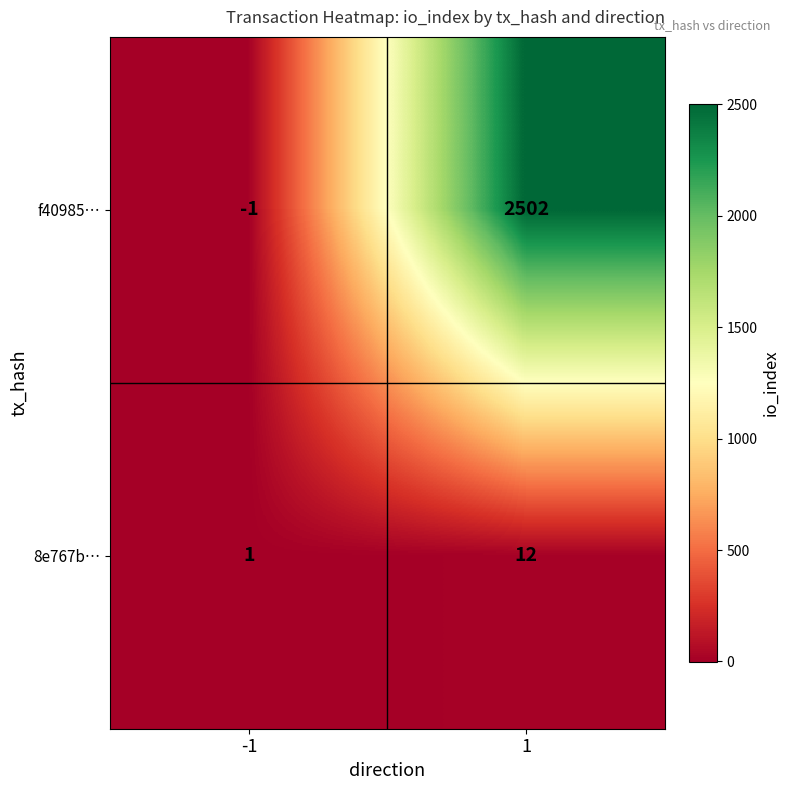

Is the value of f40985… at -1 greater than the value of 8e767b… at -1?

No